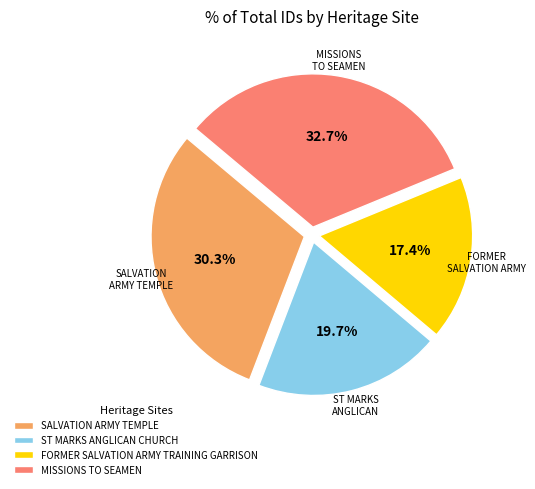

Is there a majority slice in this chart?

No